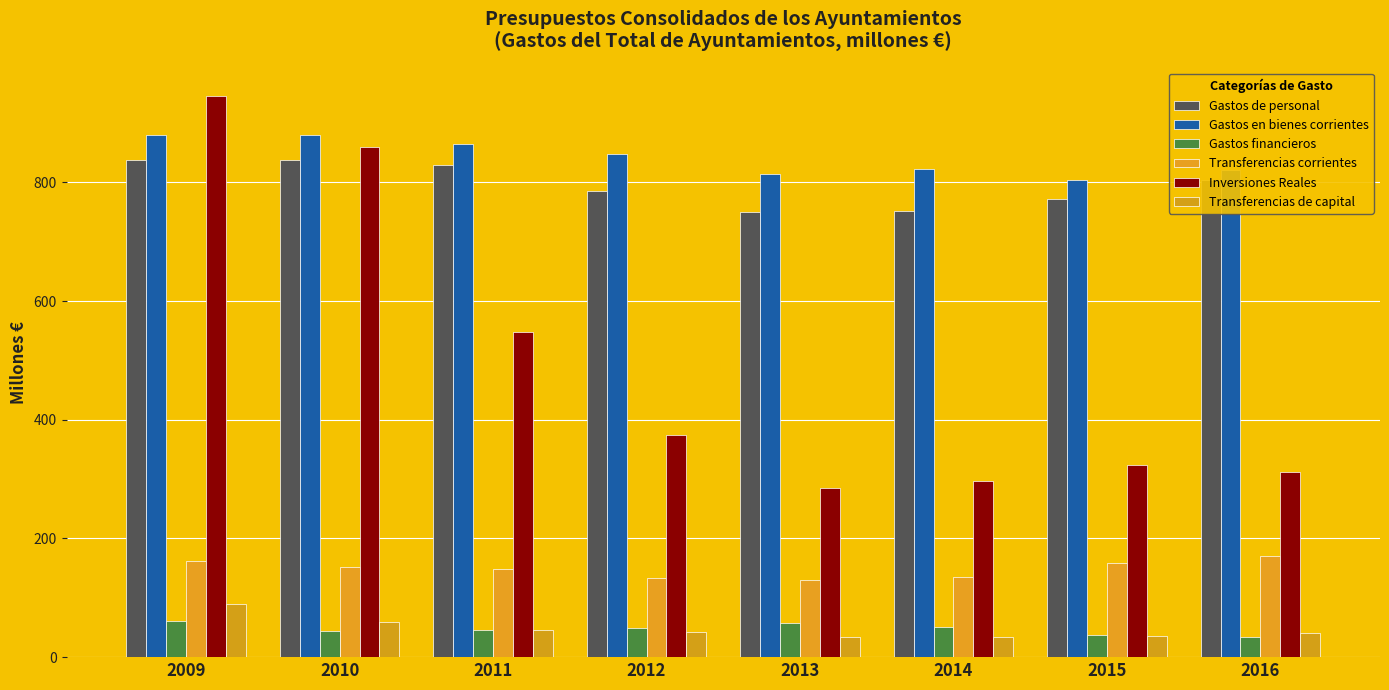

Reading right to left, transcribe all the data shown in this chart.

Gastos de personal: 803.7	771.5	752.2	750.2	786.1	828.8	837.9	838.0
Gastos en bienes corrientes: 820.5	803.8	821.9	814.8	848.7	865.6	879.5	880.0
Gastos financieros: 34.4	38.1	50.6	56.9	49.0	45.4	43.3	60.1
Transferencias corrientes: 170.7	159.1	134.4	129.6	133.0	148.1	152.7	161.5
Inversiones Reales: 312.5	323.4	296.3	285.7	374.9	547.7	859.3	946.3
Transferencias de capital: 40.1	36.0	33.6	33.3	42.0	45.5	58.7	89.5